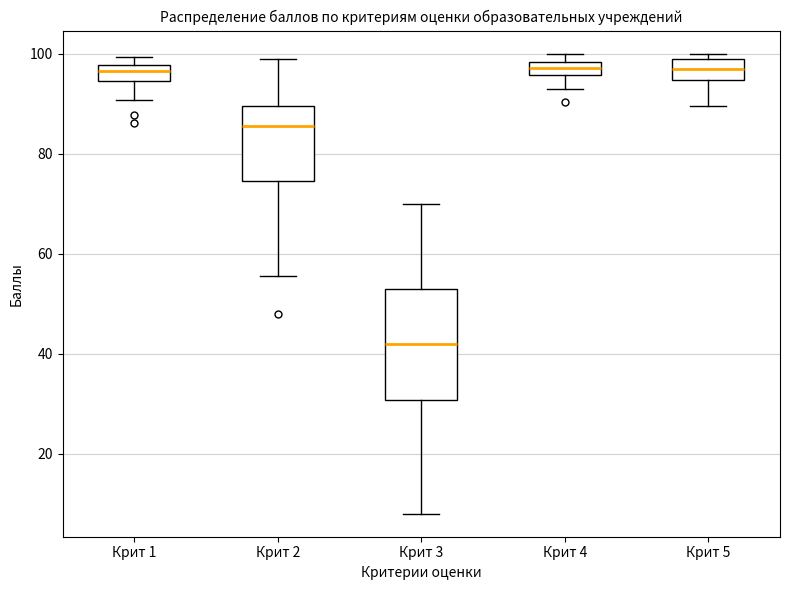

Which box is the tallest, from its lower edge to its upper edge?

Крит 3